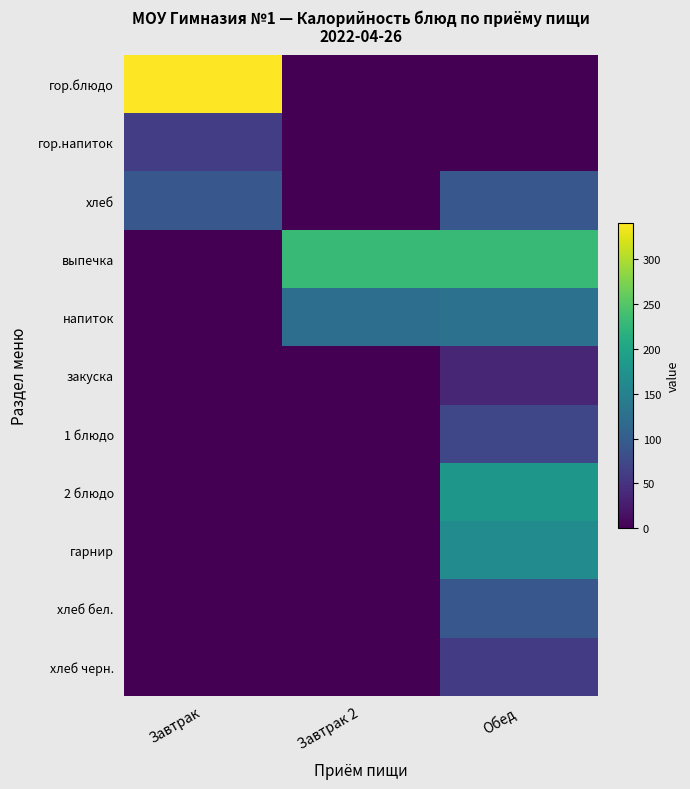

How many series are shown in this chart?

11